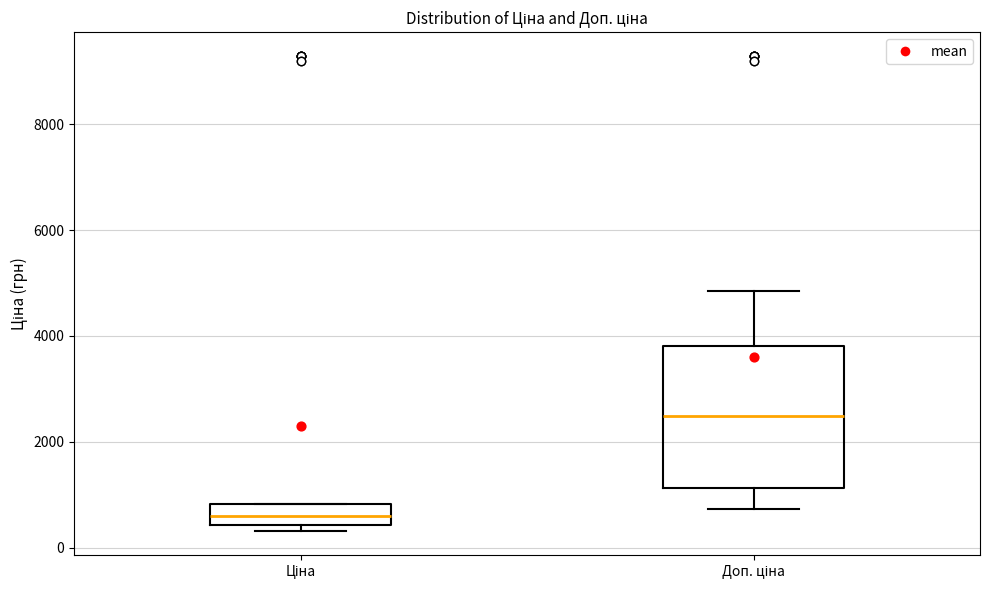

Reading left to right, transcribe this box plot: for each box, give where its median line is, the range the box spans, and where its two whiskers end, as read against the y-axis. The values are not printed on the chart, so give them approximately, as read against the axis.

Ціна: median 600, box 400 to 800, whiskers 400 (just below the box's lower edge) to 800
Доп. ціна: median 2400, box 1200 to 3800, whiskers 800 to 4800